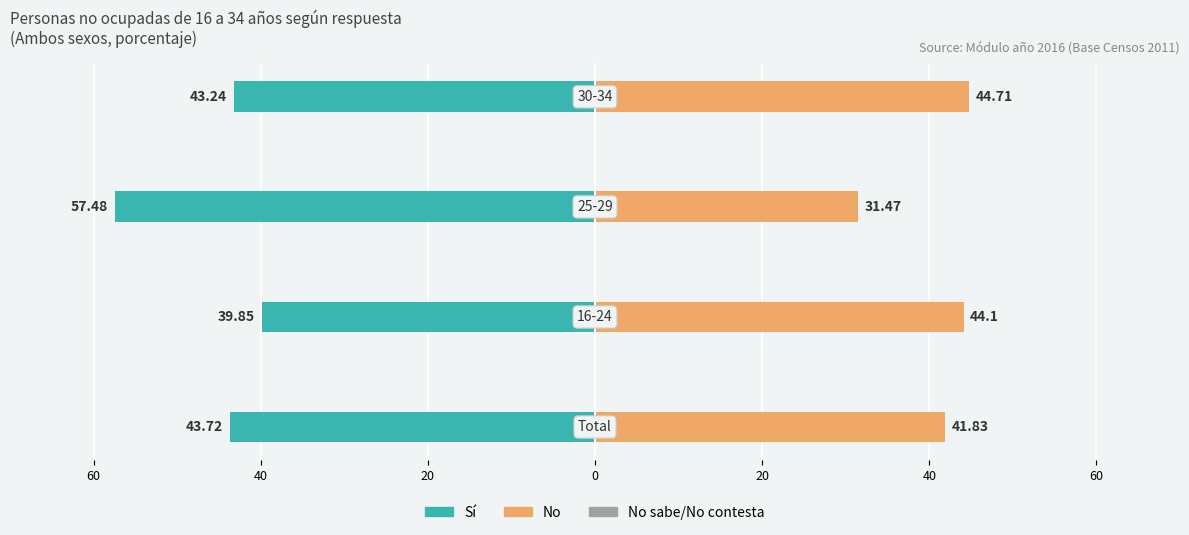

What is the difference between the highest and lowest values at 40?

84.0